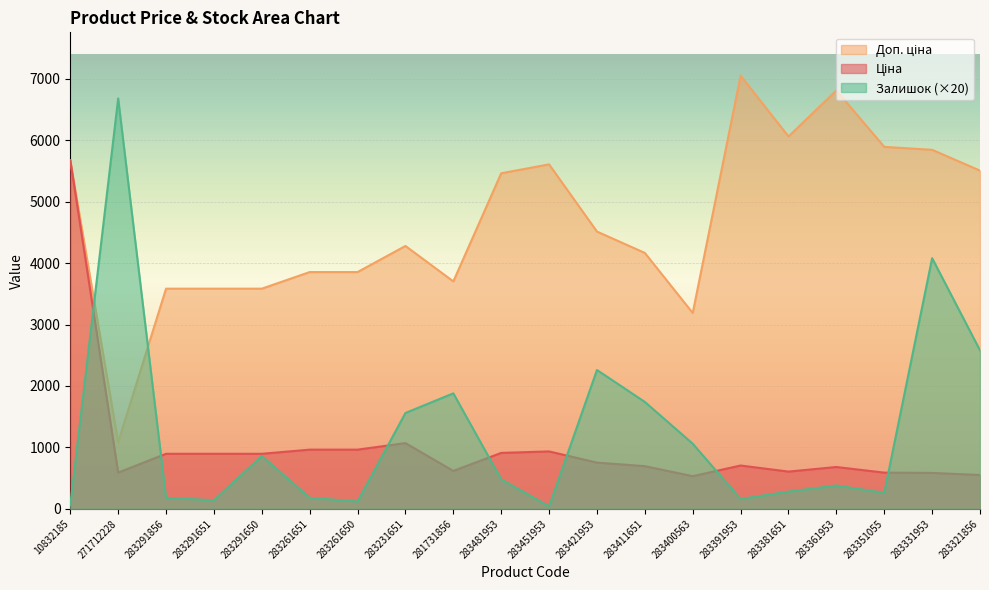

What is the sum of the Ціна values at 283331953 and 283351055?

1173.6